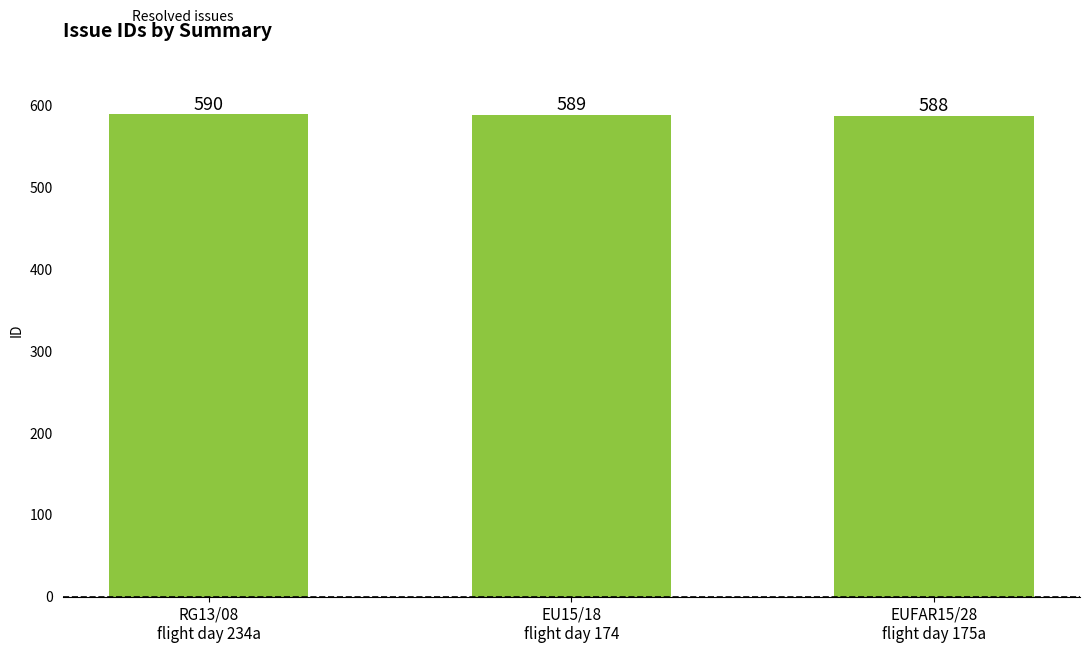

What is the sum of the values at EUFAR15/28
flight day 175a and EU15/18
flight day 174?

1177